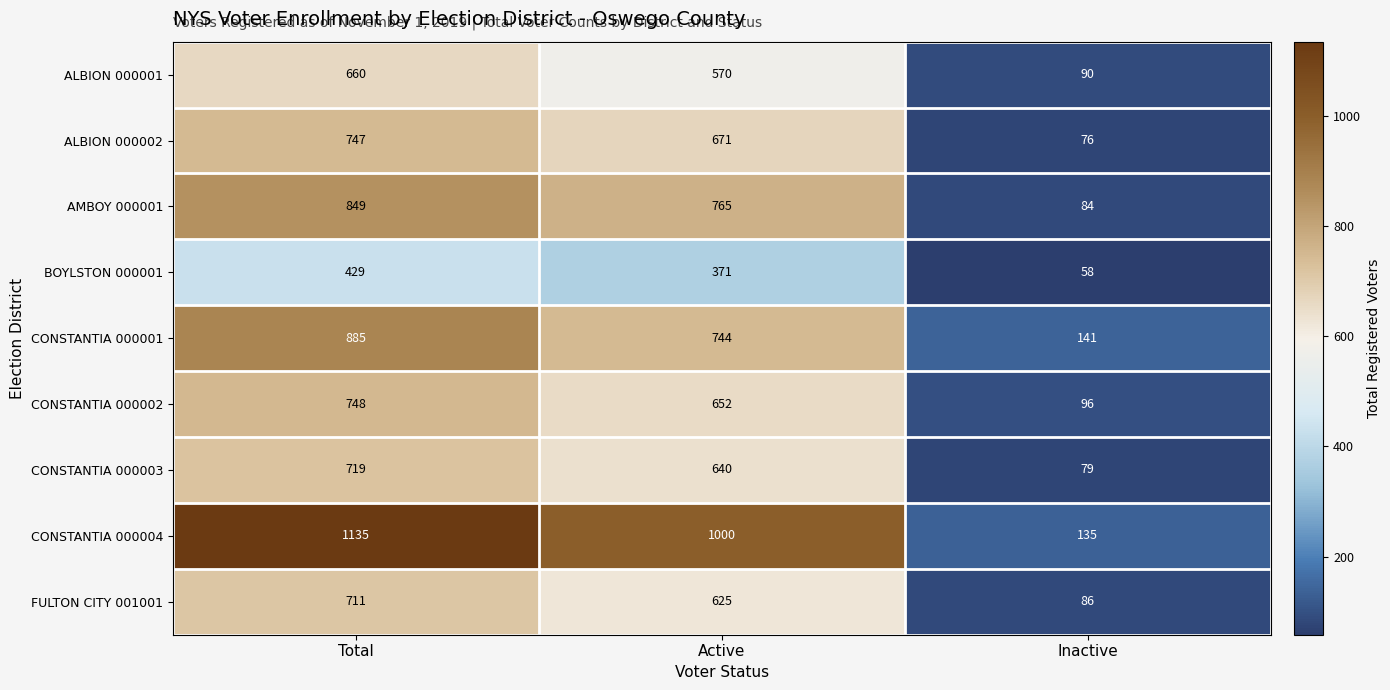

What is the approximate value of ALBION 000001 at Active, to the nearest 50?

550